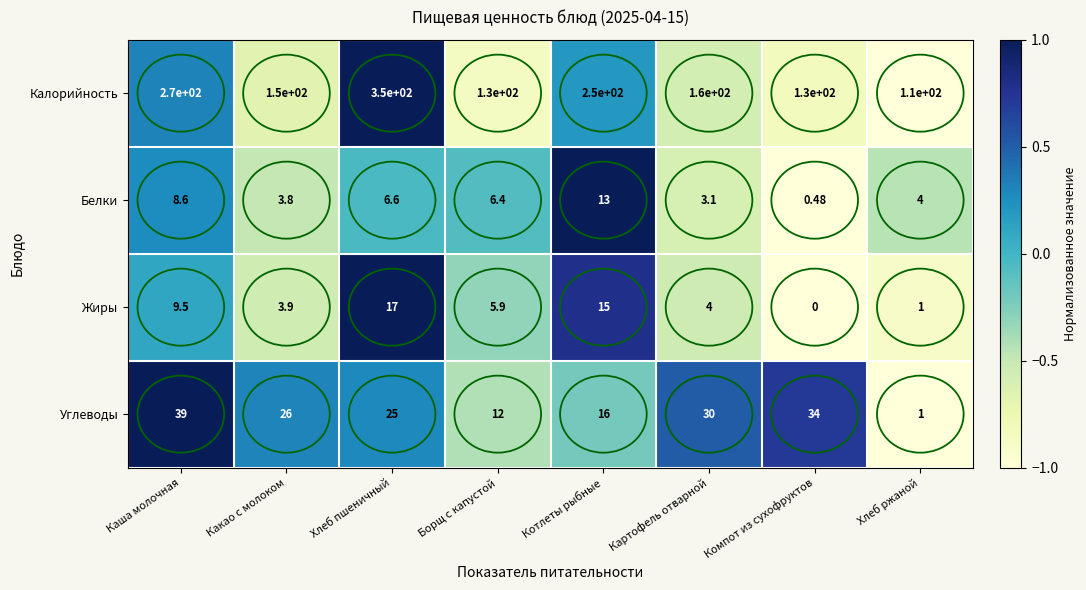

What is the difference between the highest and lowest values at Каша молочная?

261.4